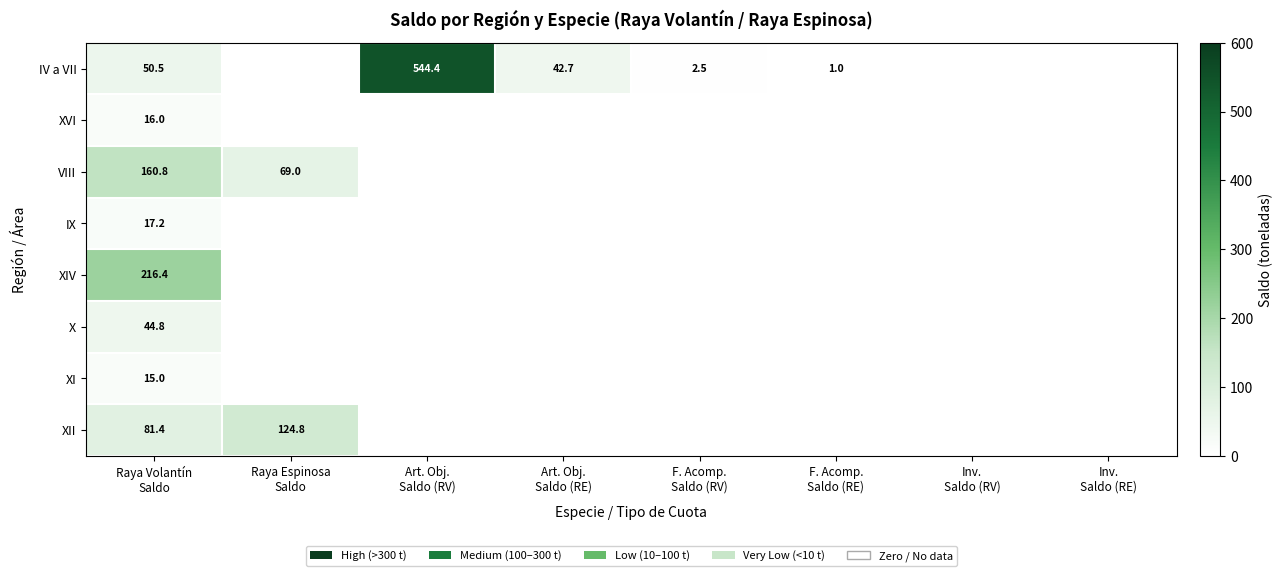

The value of IV a VII at Art. Obj. Saldo (RE) is 42.7. True or false?

True